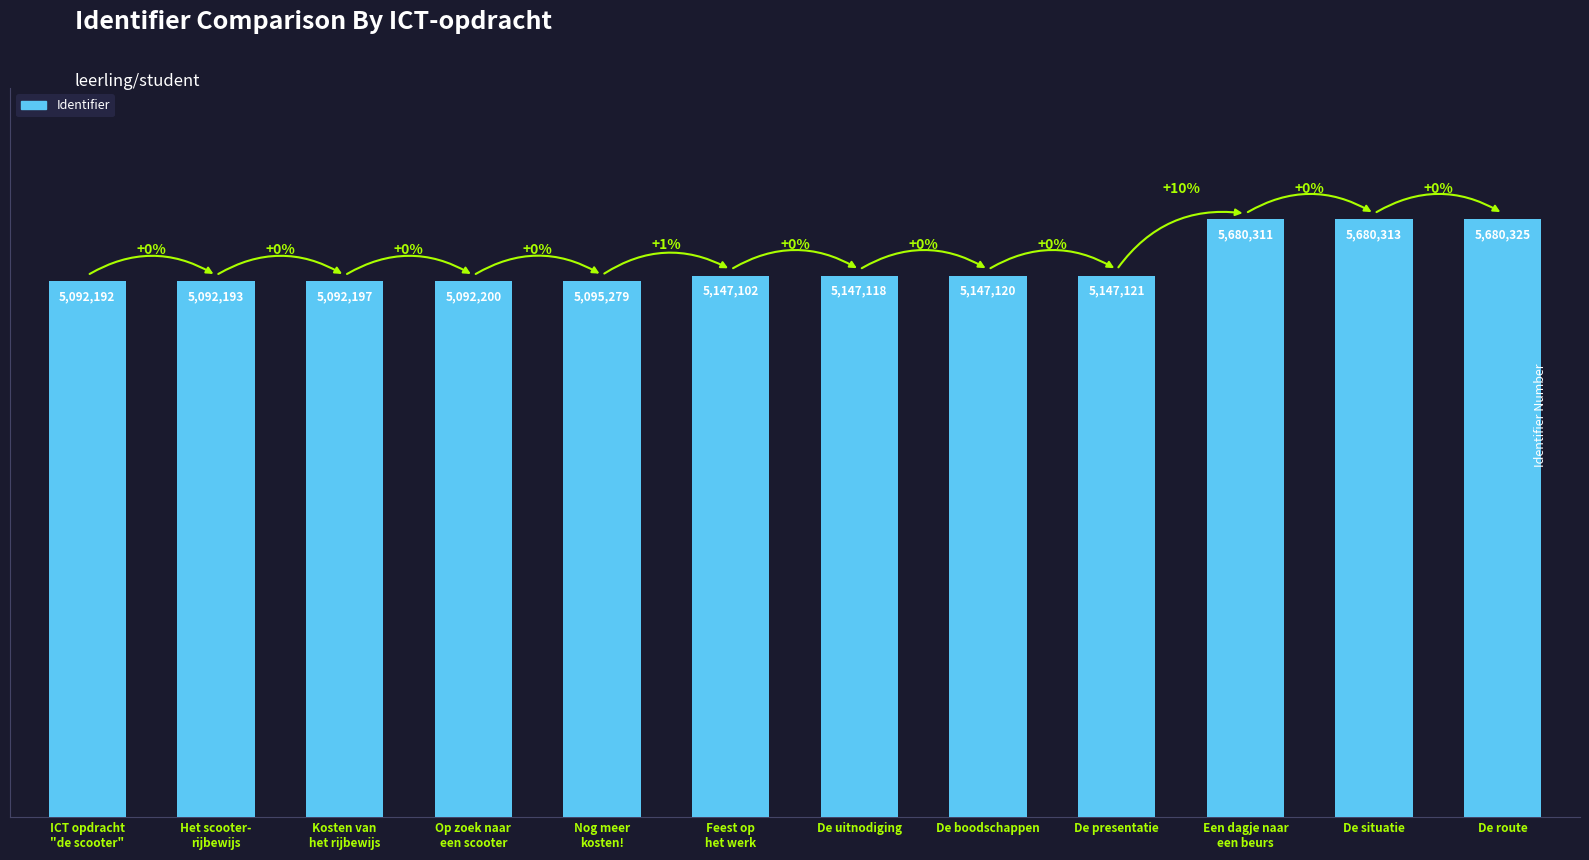

Is it true that the value at De presentatie is 5147121?

True